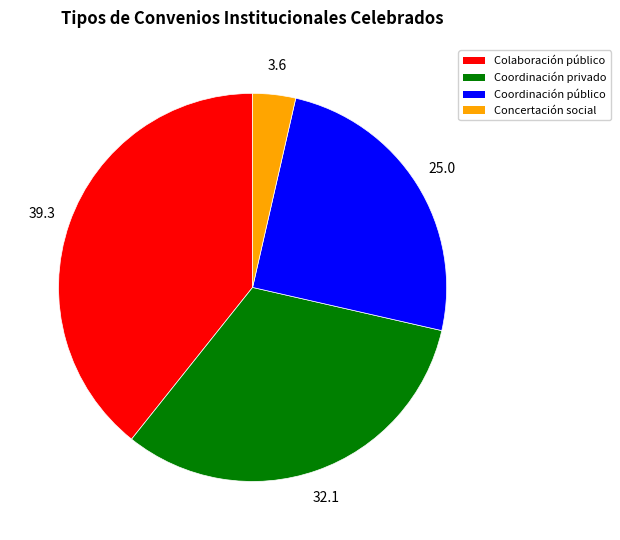

Does any single category account for the majority?

No